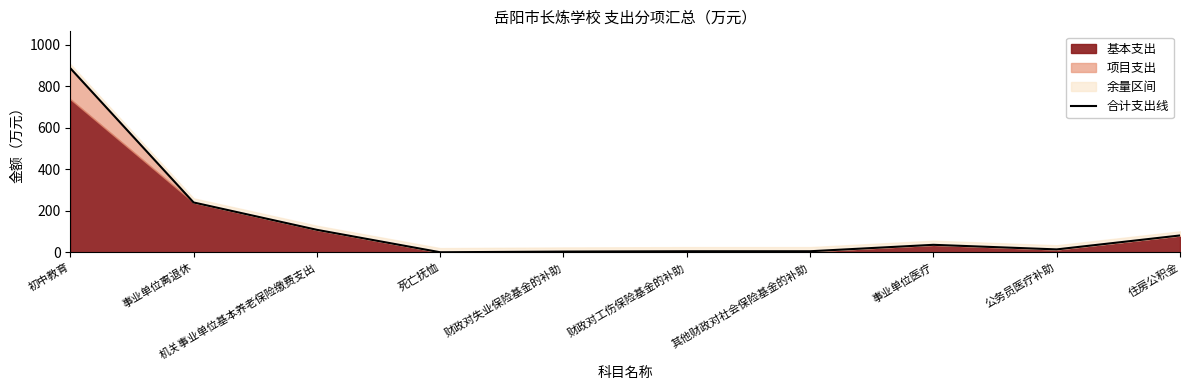

Rank the categories by value from highest to lowest.

初中教育, 事业单位离退休, 机关事业单位基本养老保险缴费支出, 住房公积金, 事业单位医疗, 公务员医疗补助, 其他财政对社会保险基金的补助, 财政对工伤保险基金的补助, 财政对失业保险基金的补助, 死亡抚恤